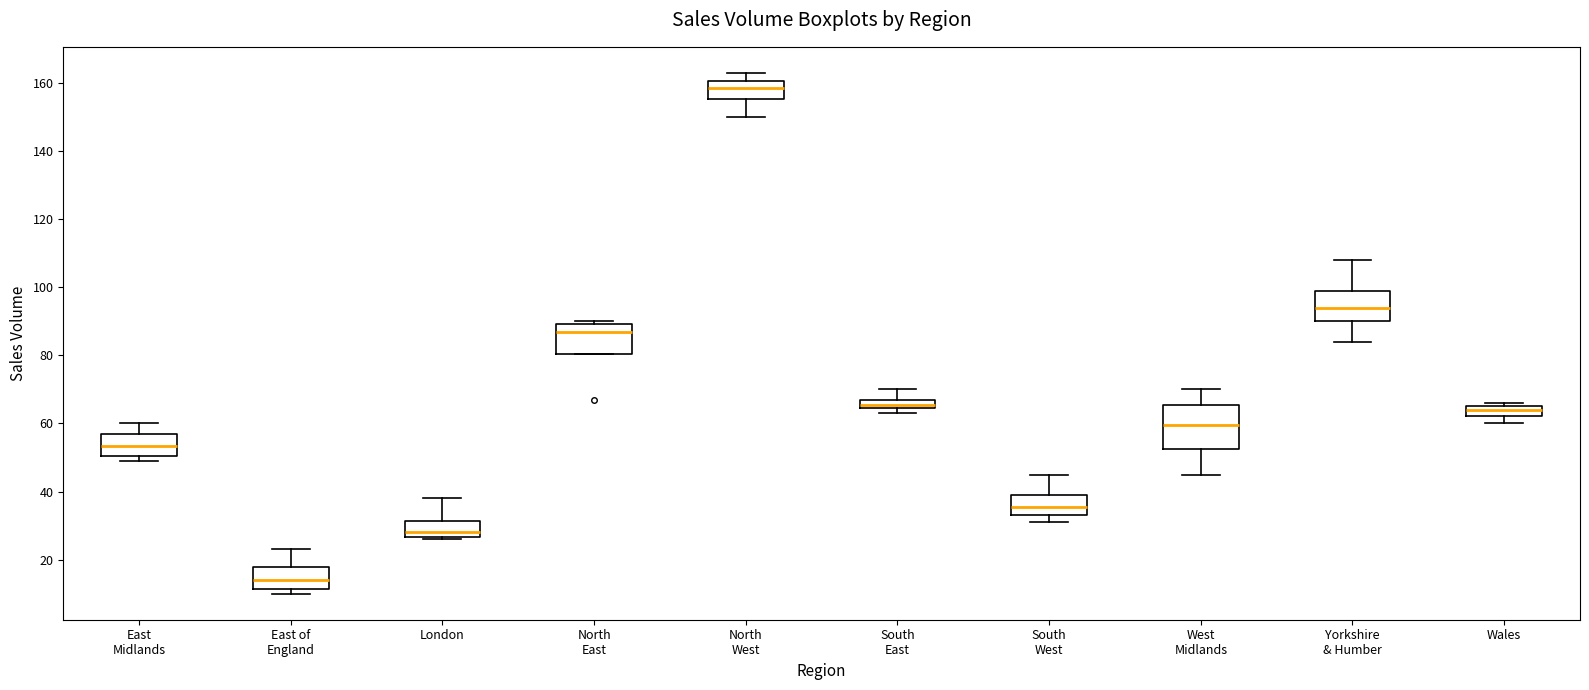

Where is the lower edge of the box for West Midlands on the y-axis? The values are not printed on the chart, so give them approximately, as read against the axis.

52